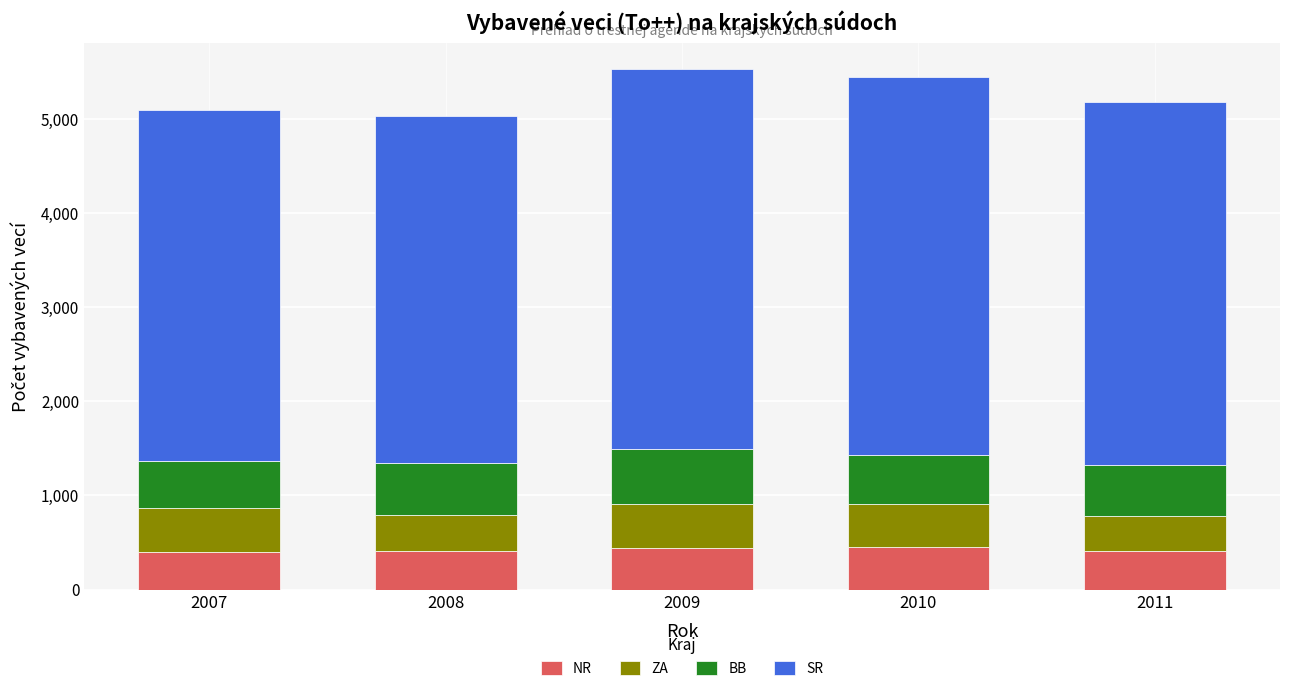

The NR series shows 181 at 2008. True or false?

False